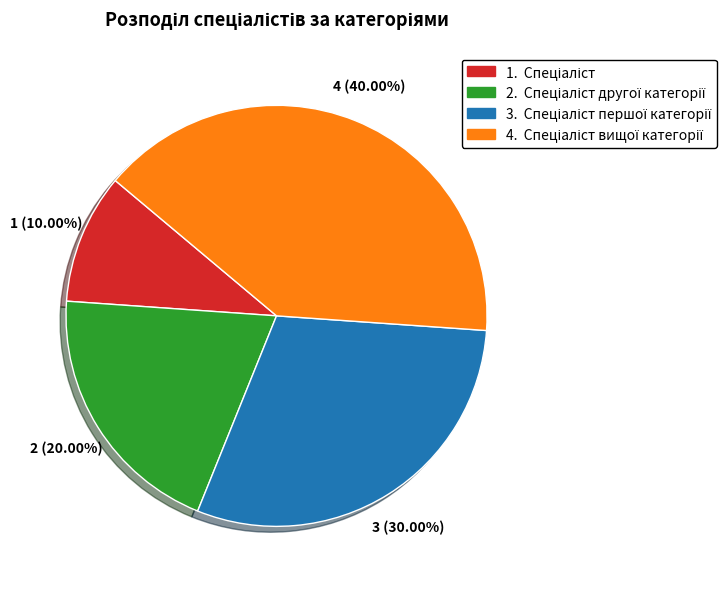

Is there a majority slice in this chart?

No